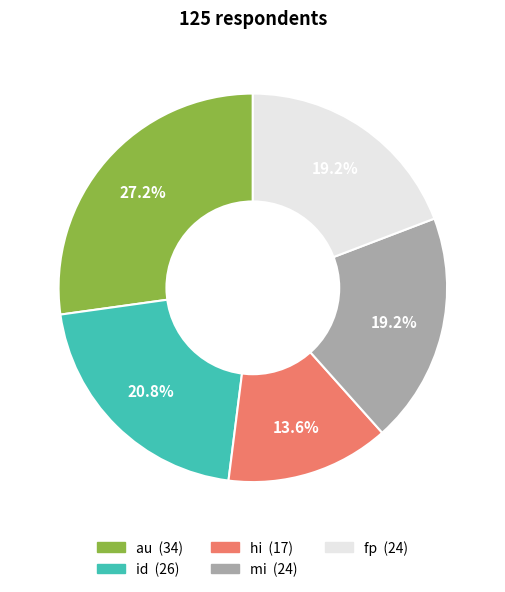

Count the number of slices in the pie.

5